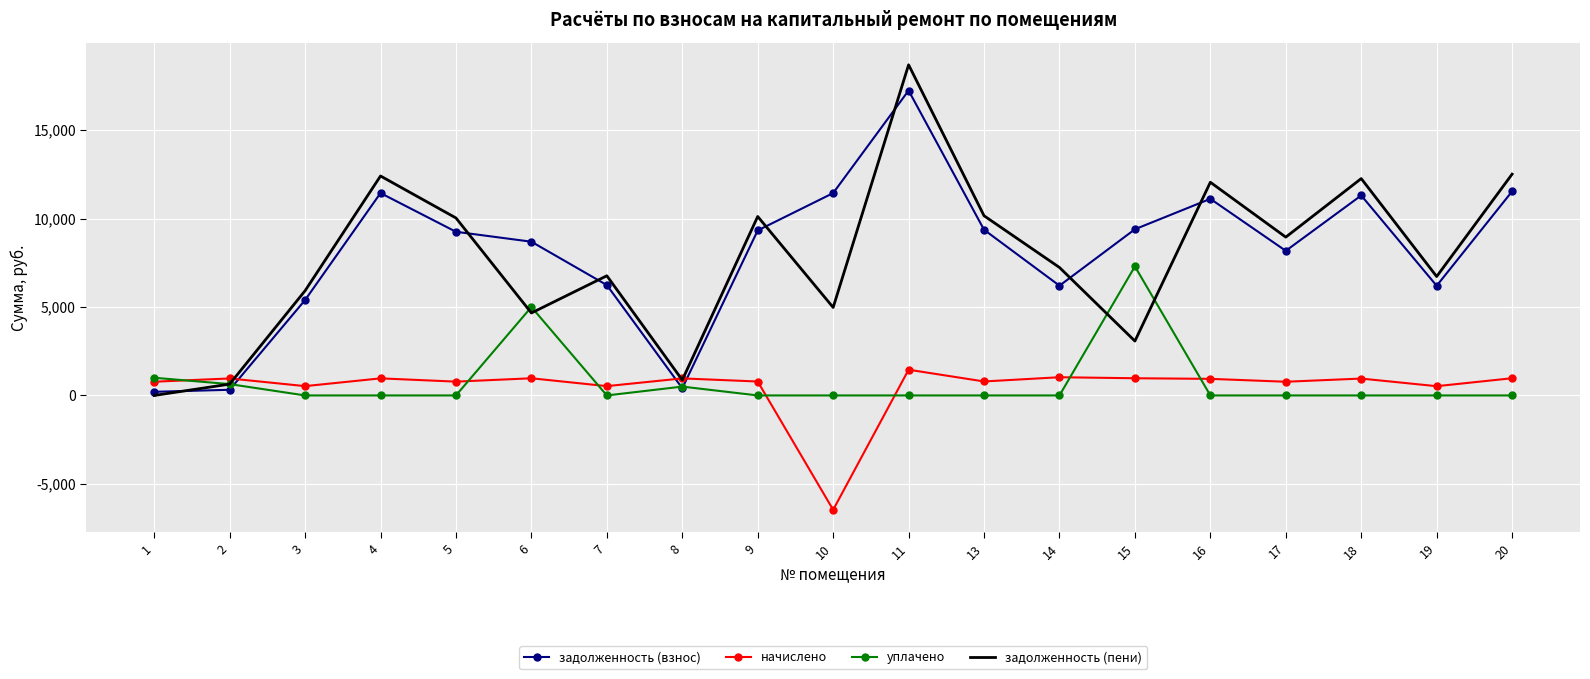

At which label does задолженность (пени) reach its peak?

11